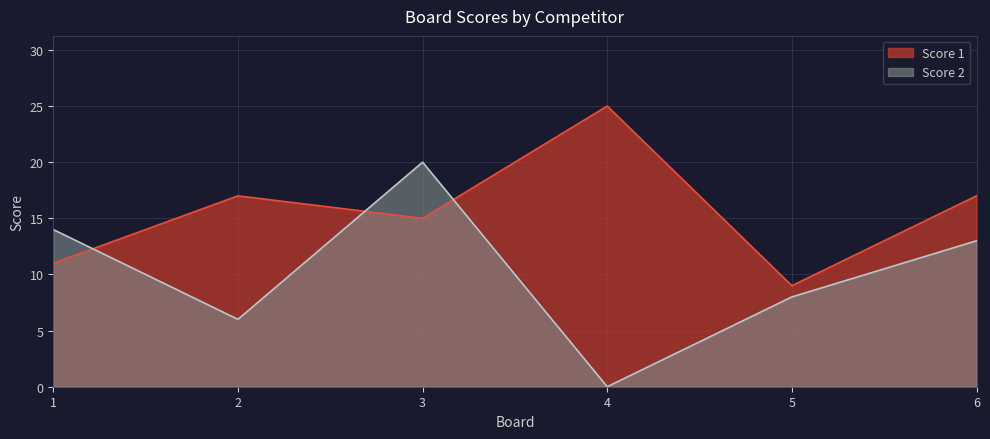

Is the value of Score 2 at 3 greater than the value of Score 1 at 6?

Yes